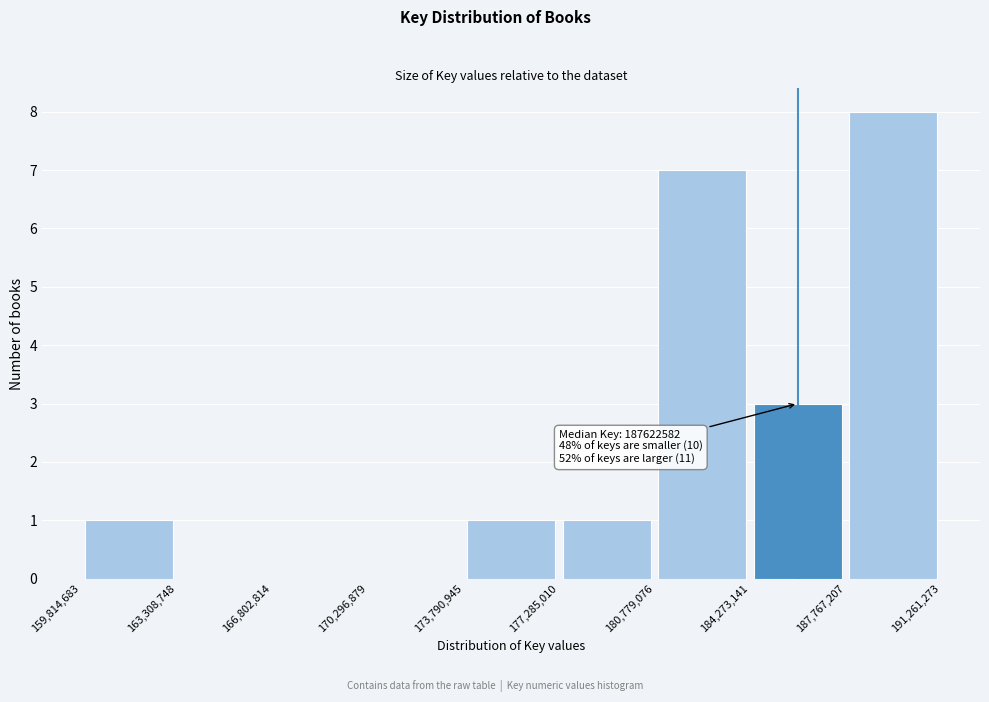

Over which range of the x-axis is the bar tallest?

187,767,207 to 191,261,273